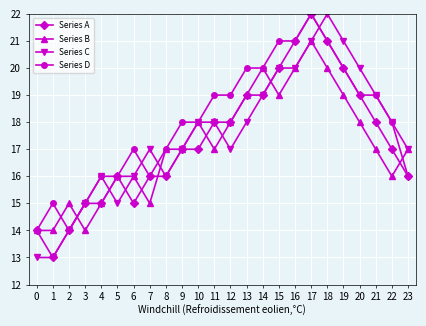

What is the sum of all Series B values?

412